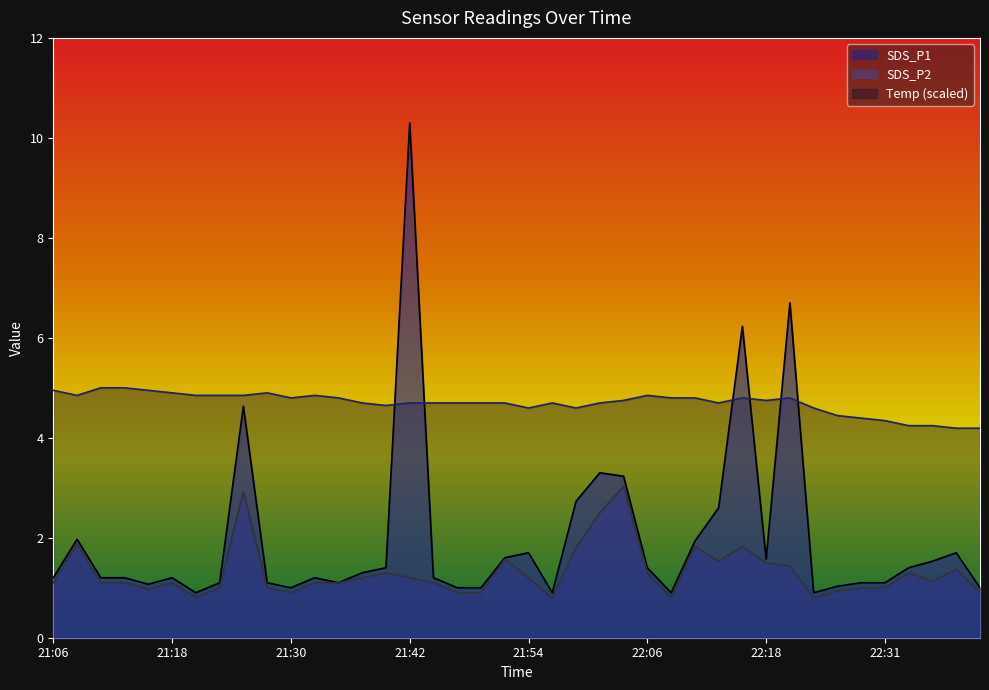

Where does the SDS_P1 series first go above 1?

21:06